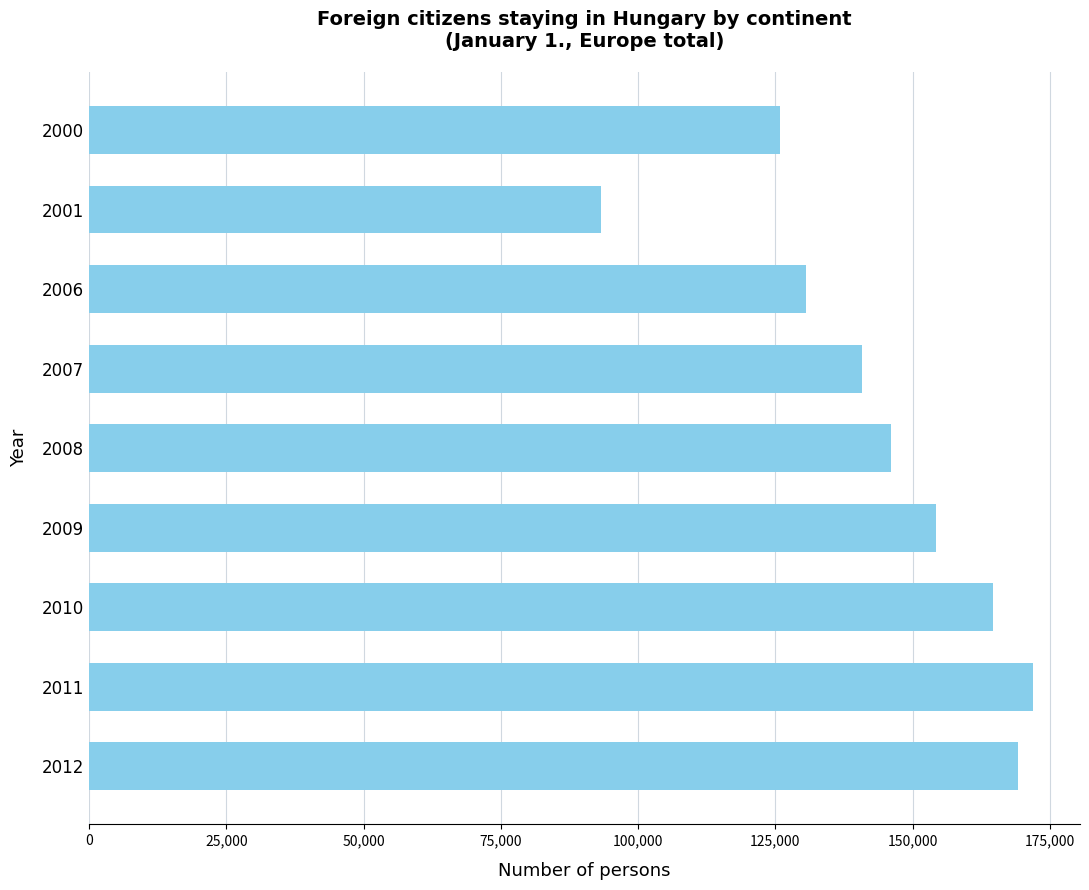

What is the sum of all values?

1296802